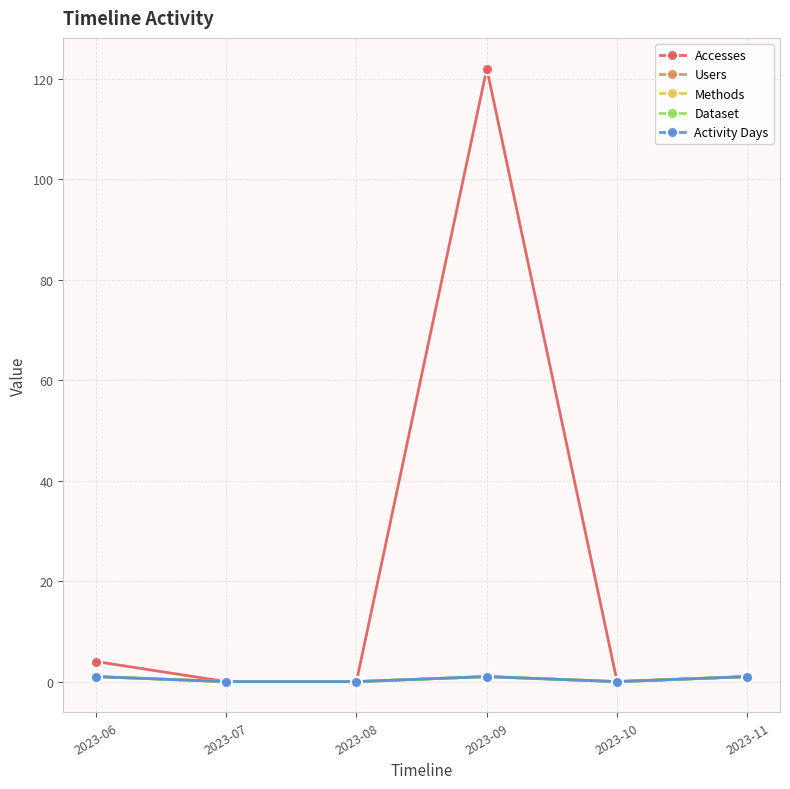

Which has a higher value, 2023-08 or 2023-09?

2023-09